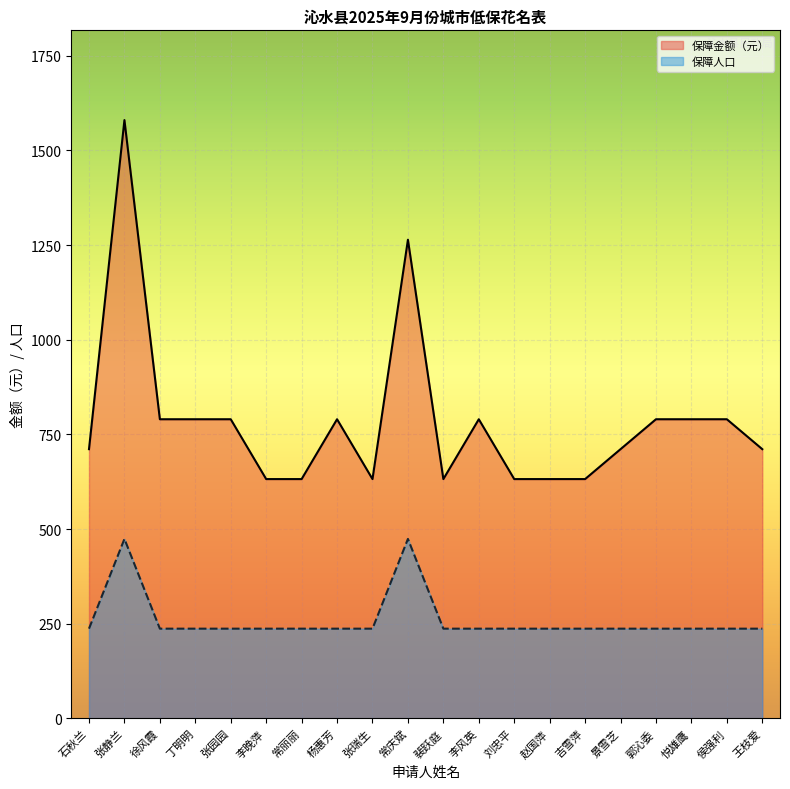

What is the label of the 12th point from the left?

李风英